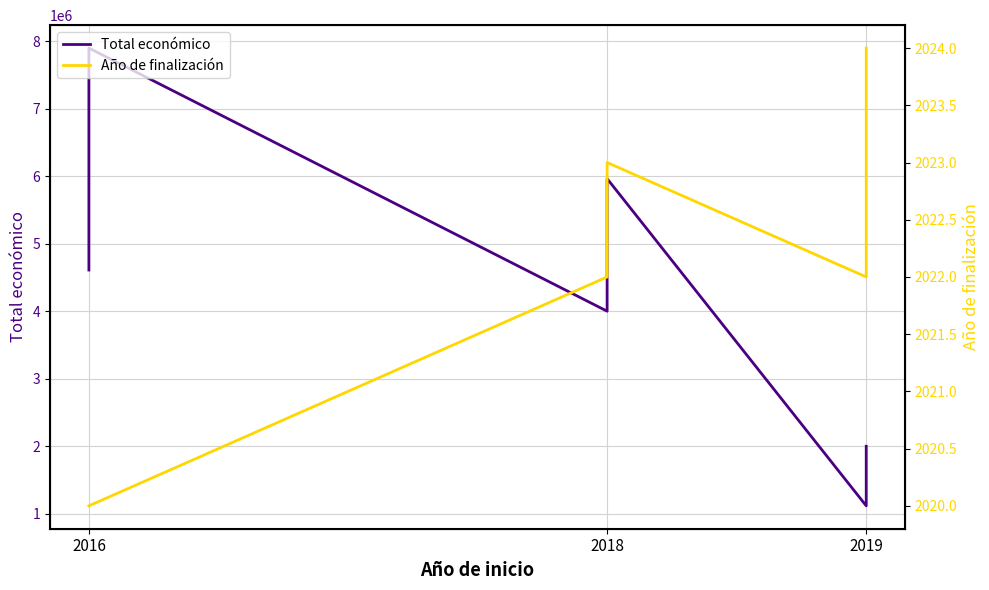

True or false: Total económico and Año de finalización cross at least once.

False